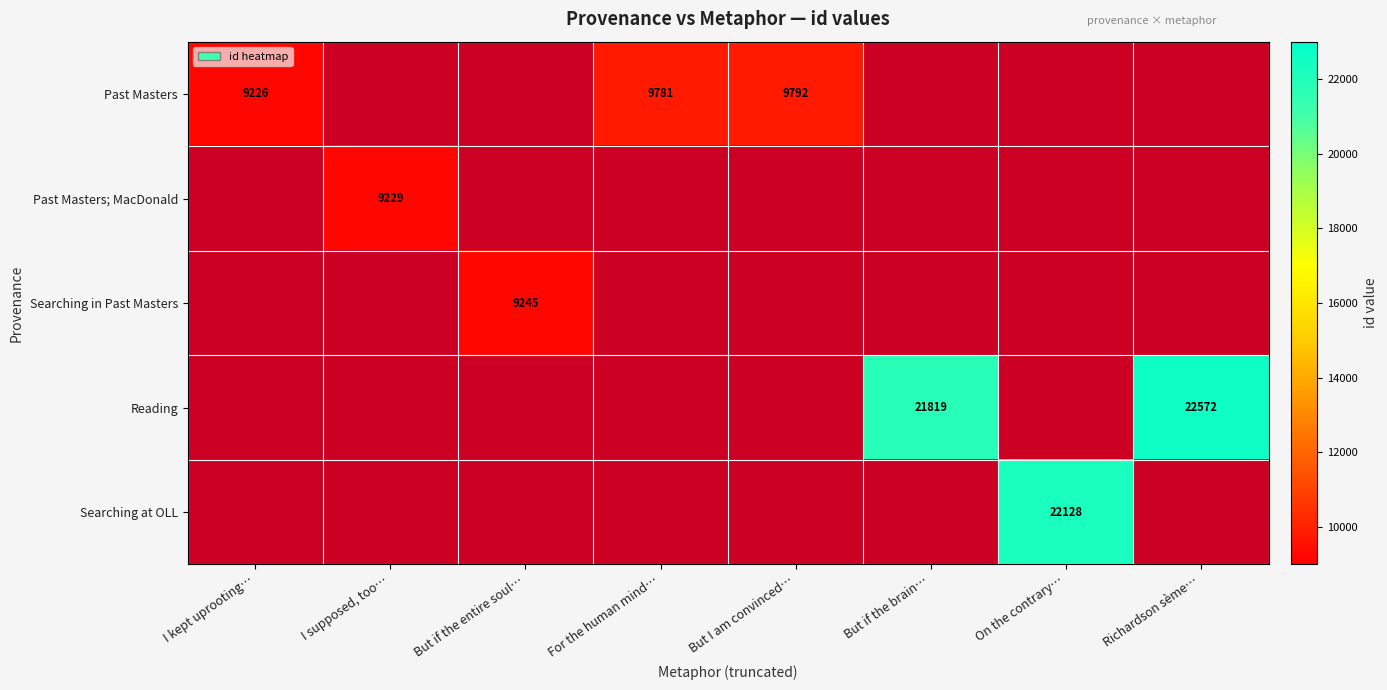

The Past Masters; MacDonald series shows 5691 at I supposed, too…. True or false?

False